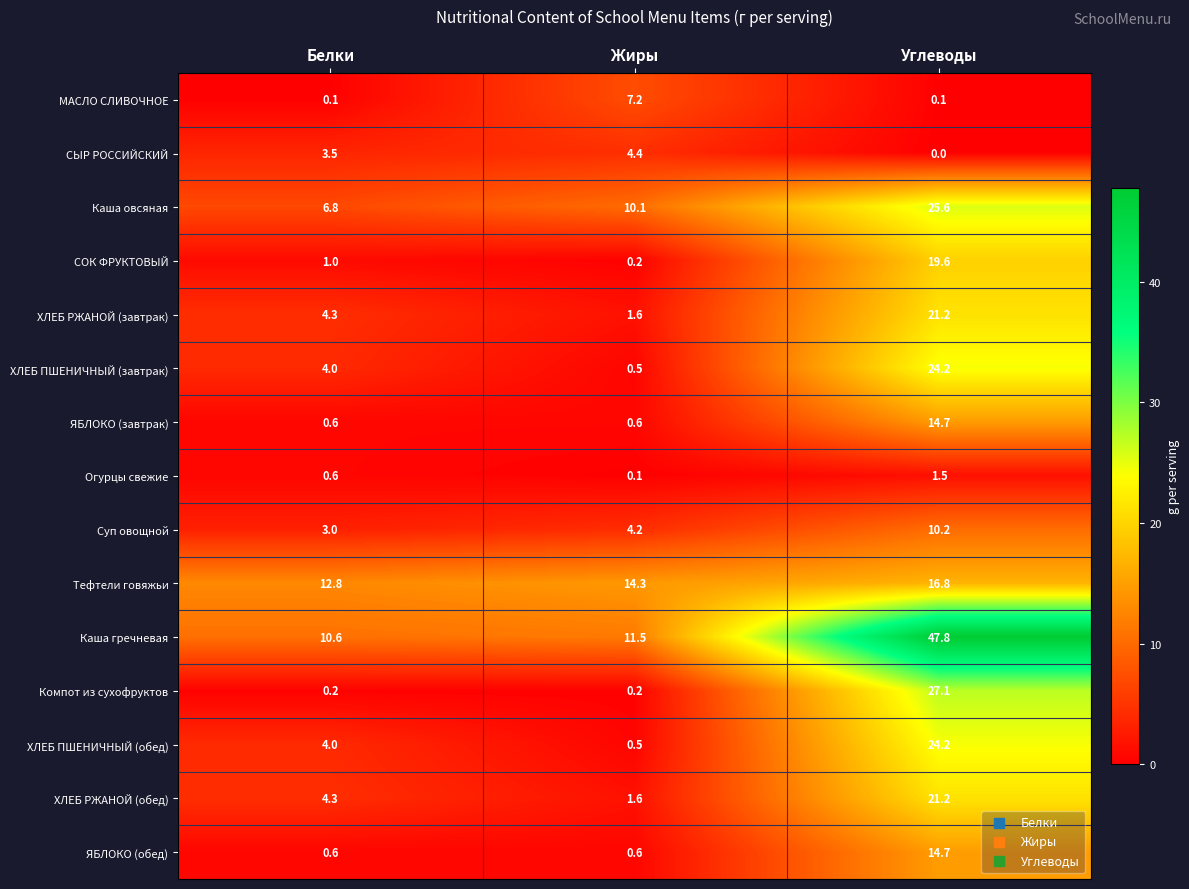

How many values in the ХЛЕБ ПШЕНИЧНЫЙ (обед) series are below 4?

1